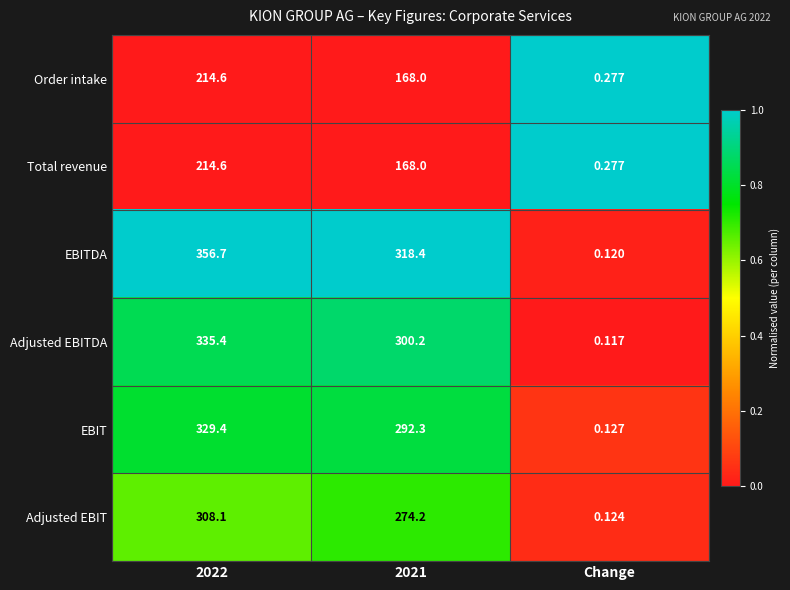

At which category does the chart reach its minimum across all series?

Change